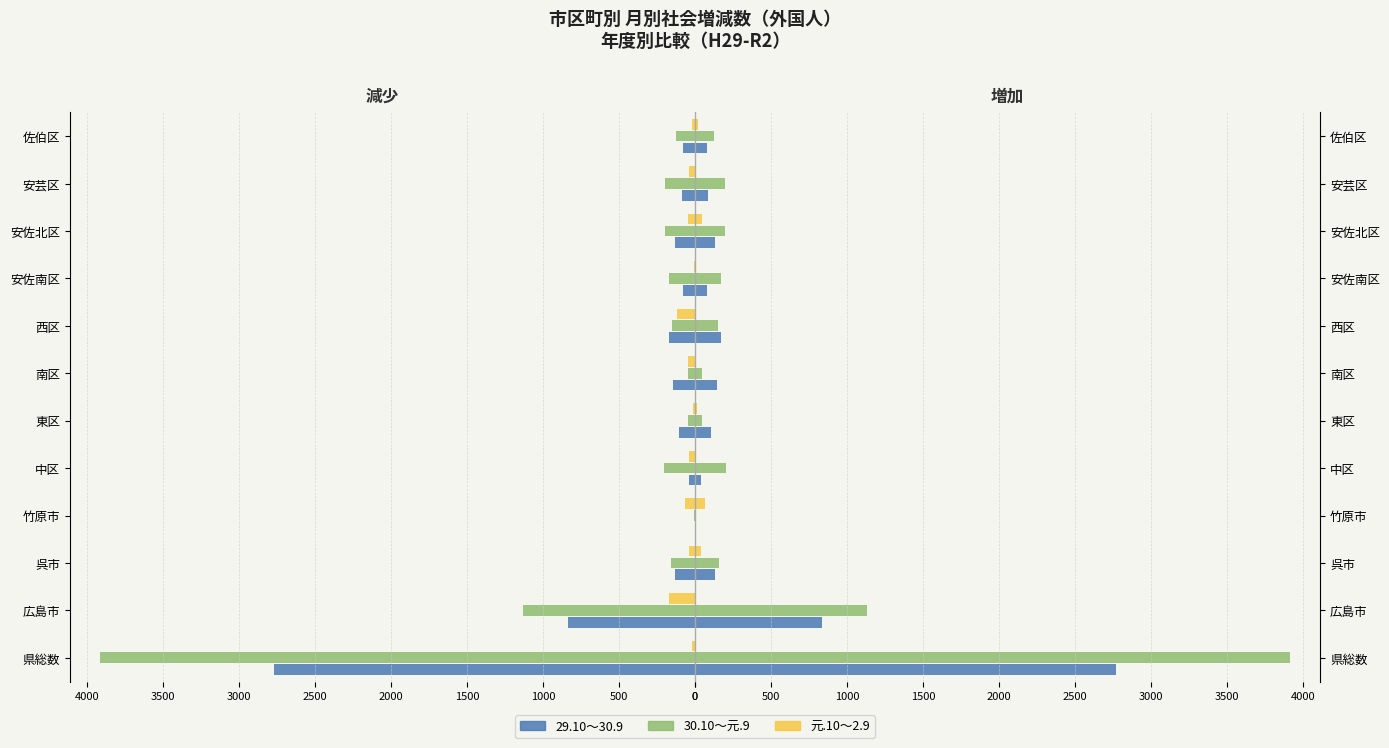

How many bars are there in total?

36